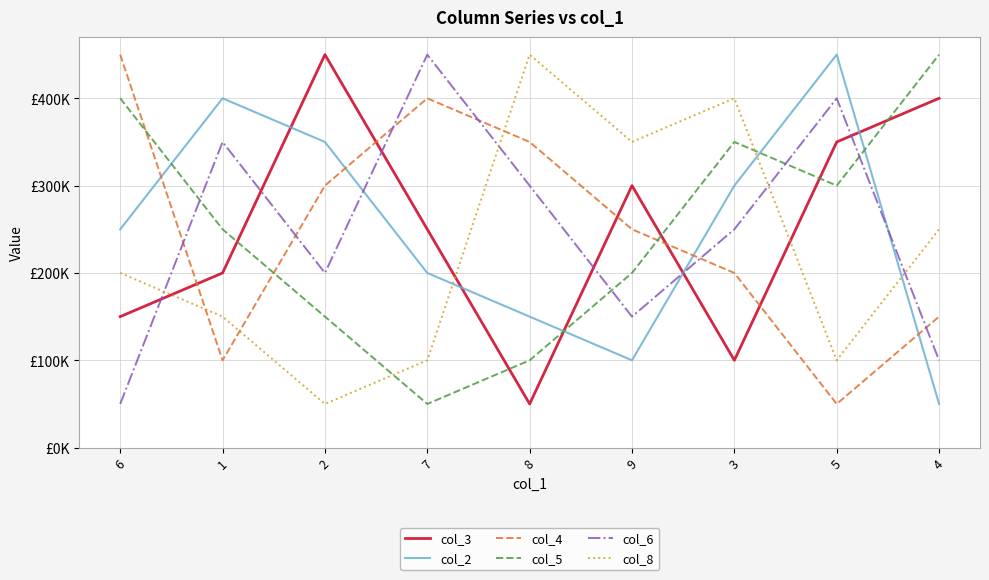

What is the spread (max minus min) of values at 6?

400000